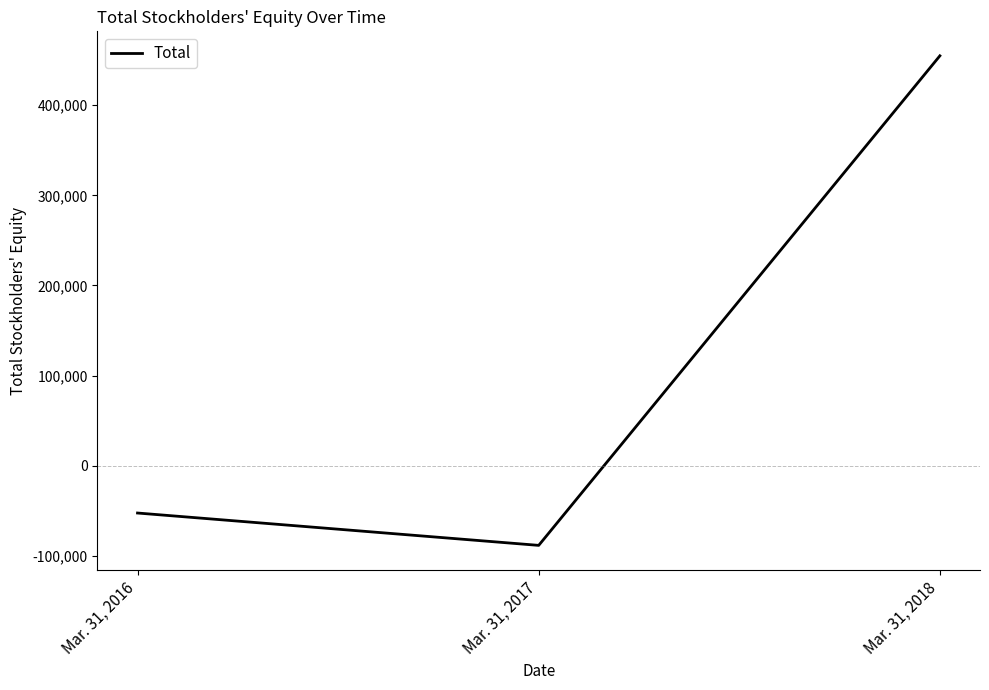

Reading left to right, list all the values displayed in this chart.

Mar. 31, 2016=-52493	Mar. 31, 2017=-88394	Mar. 31, 2018=454802